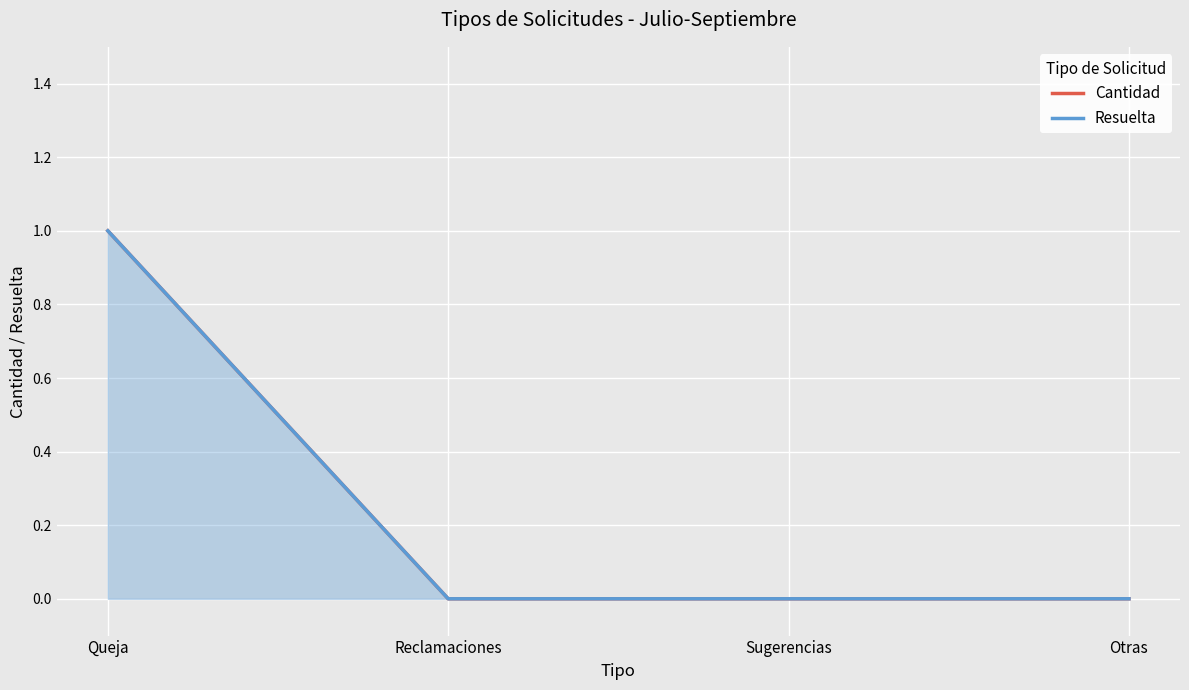

Between Otras and Queja, which is larger?

Queja